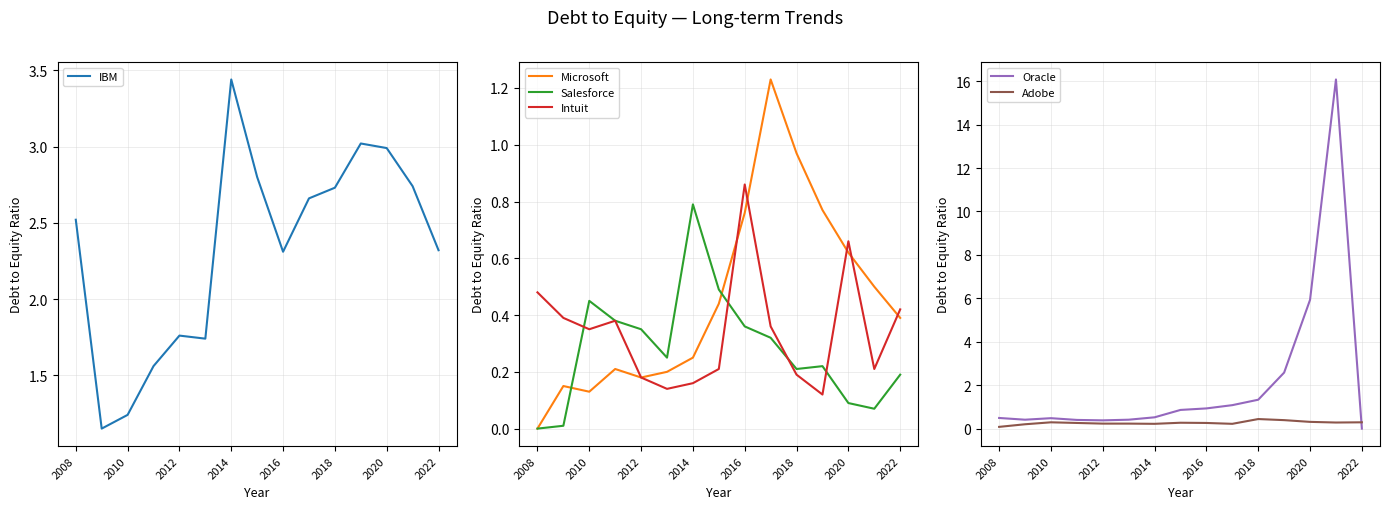

What is the spread (max minus min) of values at 11?

2.9